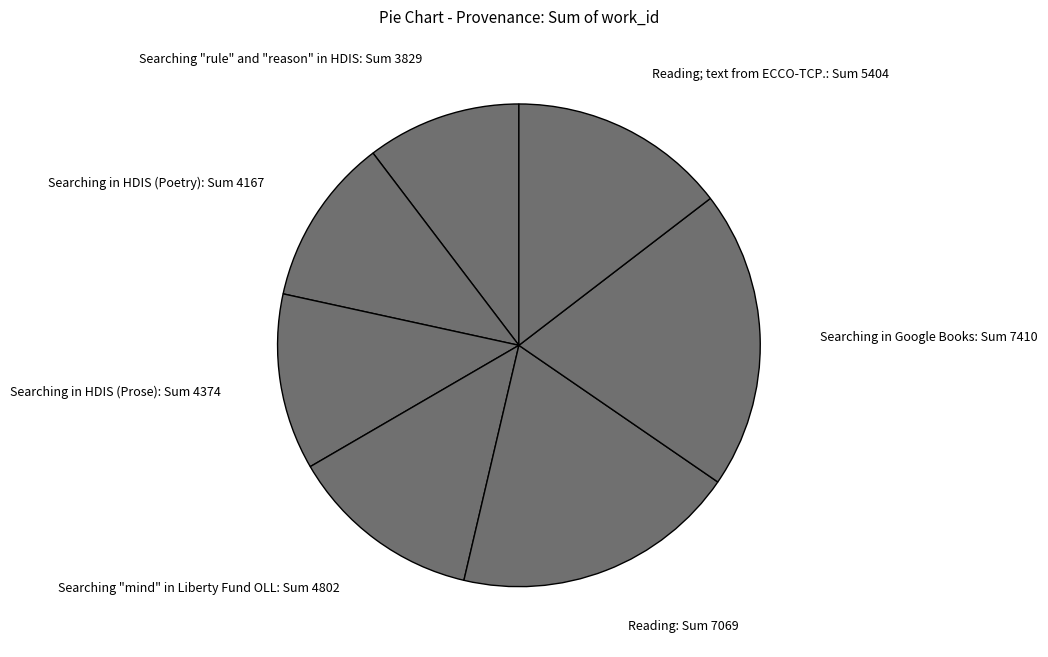

Rank the categories by value from lowest to highest.

Searching "rule" and "reason" in HDIS: Sum 3829, Searching in HDIS (Poetry): Sum 4167, Searching in HDIS (Prose): Sum 4374, Searching "mind" in Liberty Fund OLL: Sum 4802, Reading; text from ECCO-TCP.: Sum 5404, Reading: Sum 7069, Searching in Google Books: Sum 7410